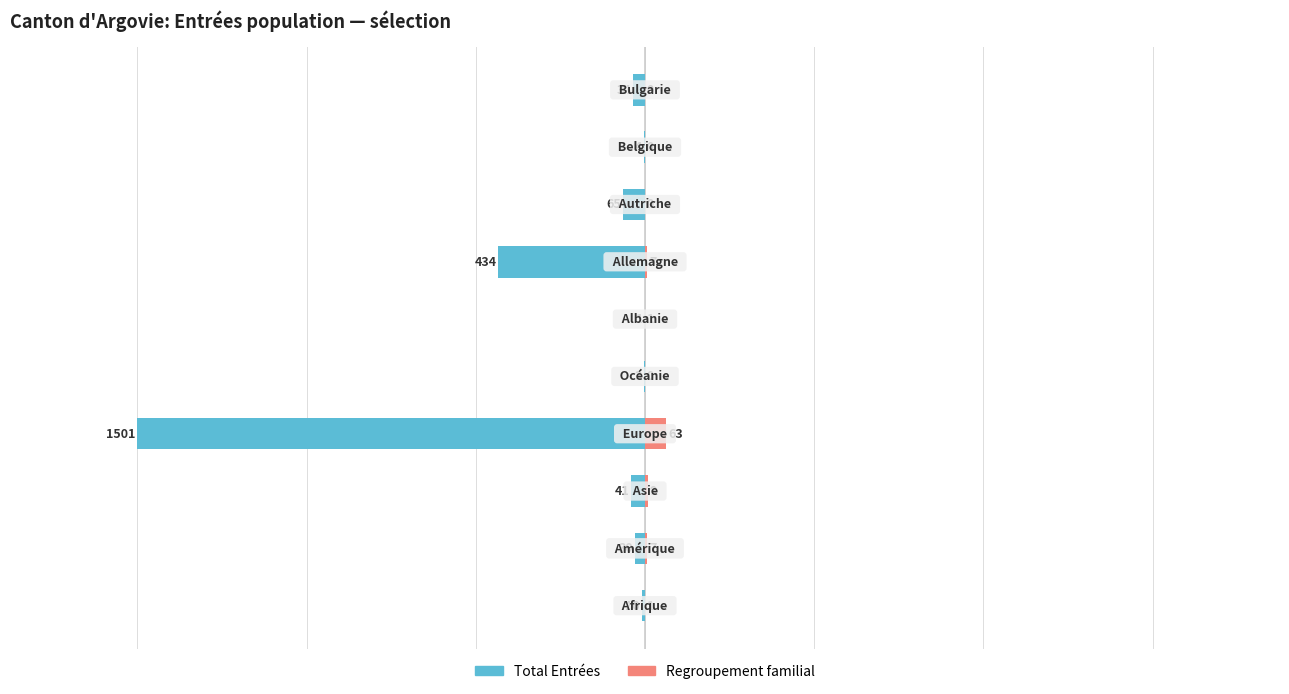

What is the sum of the Total Entrées values at 3 and 6?

-1935